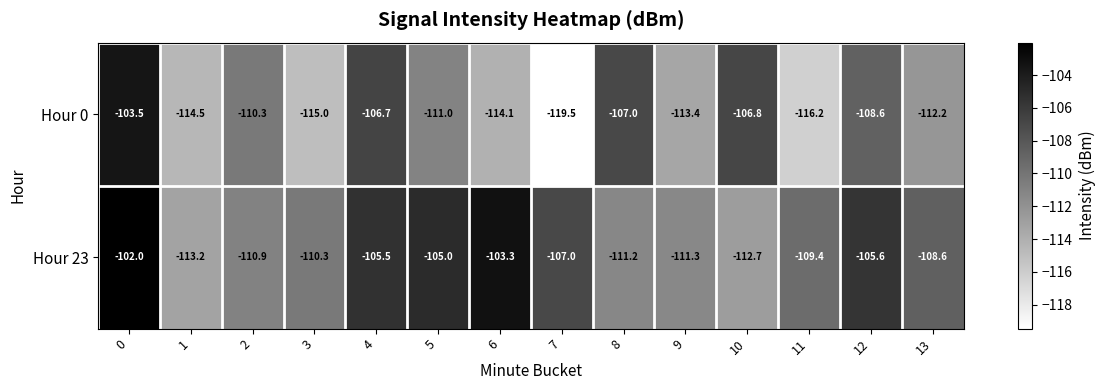

What is the total value across all series at 11?

-225.6